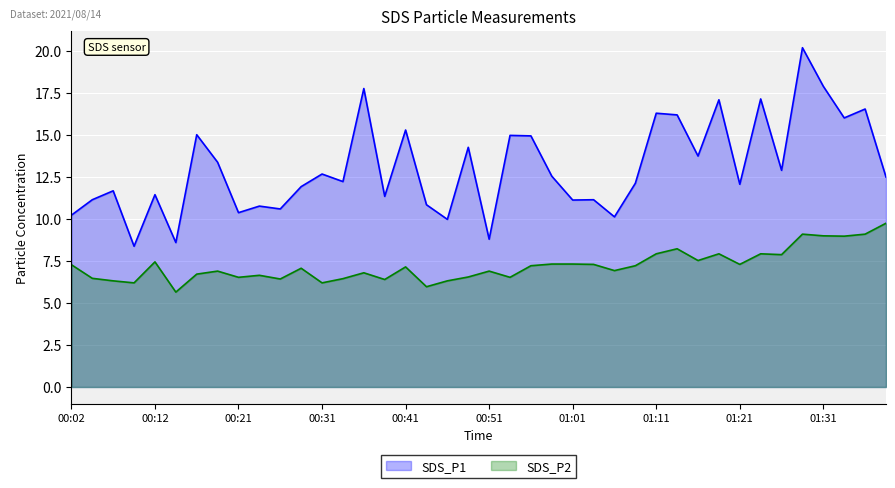

How many interior local valleys does the SDS_P1 series have?

14